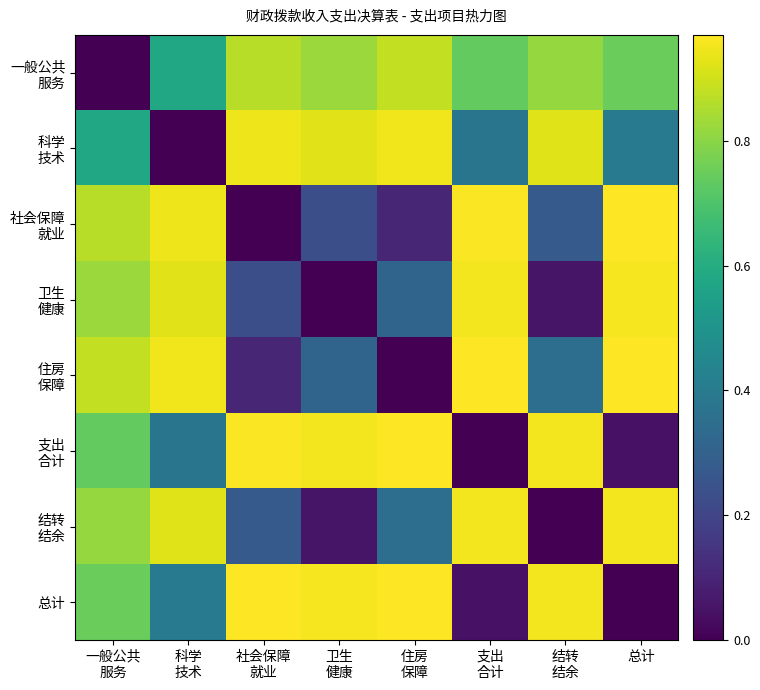

At 卫生 健康, list the series in order from smallest to largest.

卫生 健康, 结转 结余, 社会保障 就业, 住房 保障, 一般公共 服务, 科学 技术, 支出 合计, 总计